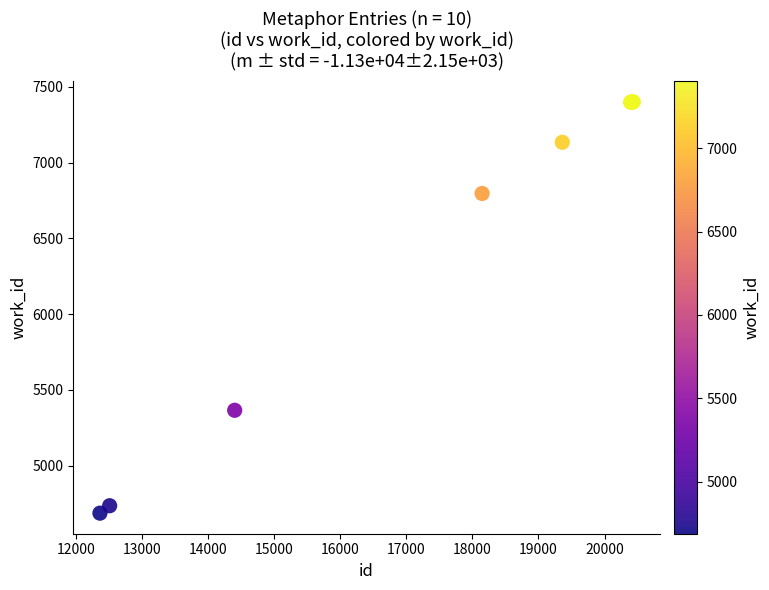

What Y value in the scatter plot is closest to 6044?

5366